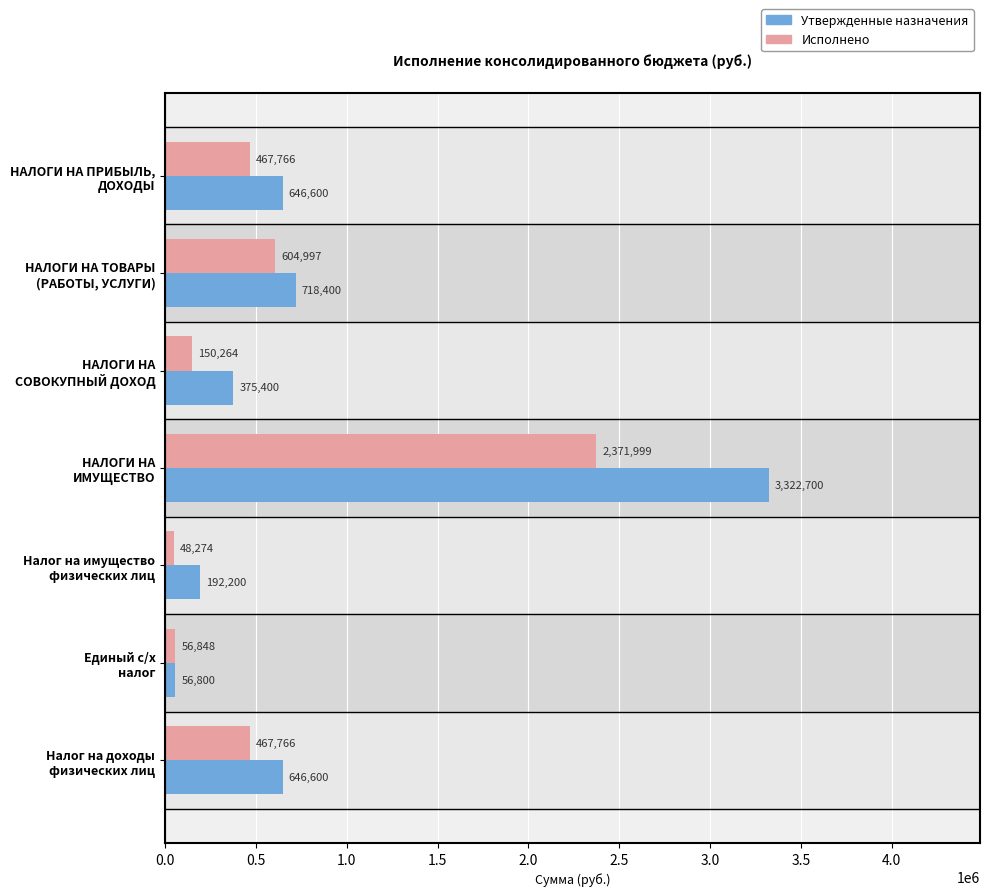

What is the lowest value of the Исполнено series?

48274.0